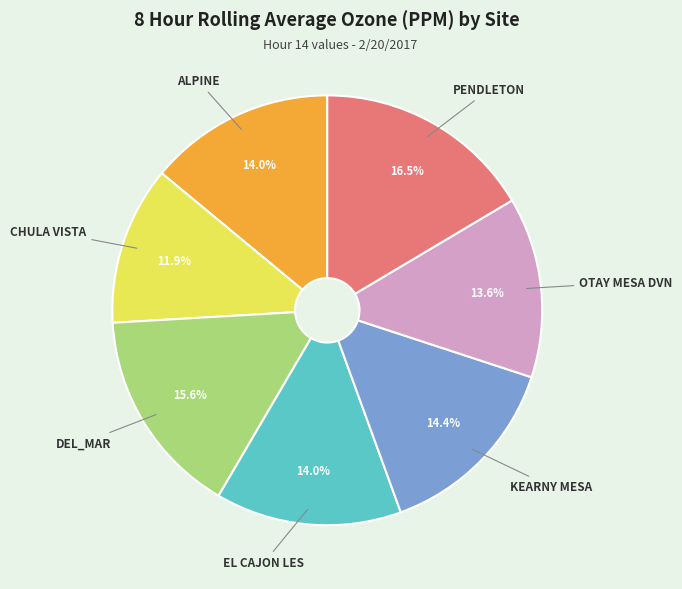

Does any single category account for the majority?

No